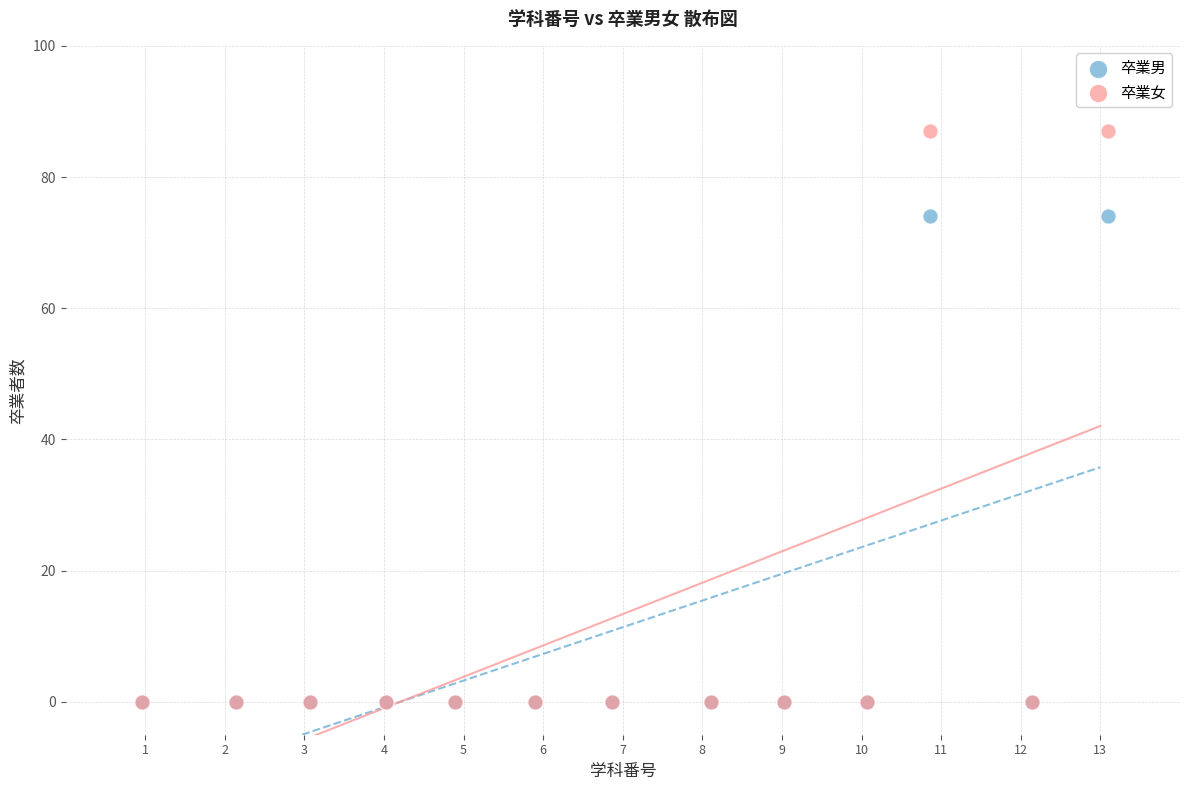

What are all the series names shown in the legend?

卒業男, 卒業女